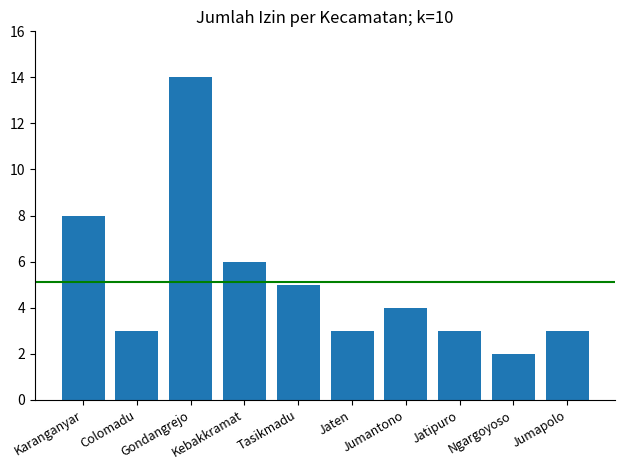

What is the maximum value shown in the chart?

14